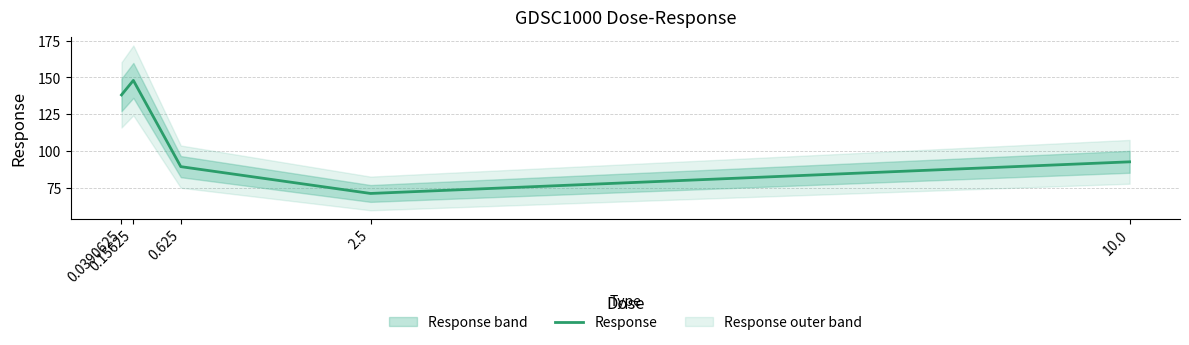

Is it true that the value at 0.625 is 89.5?

True